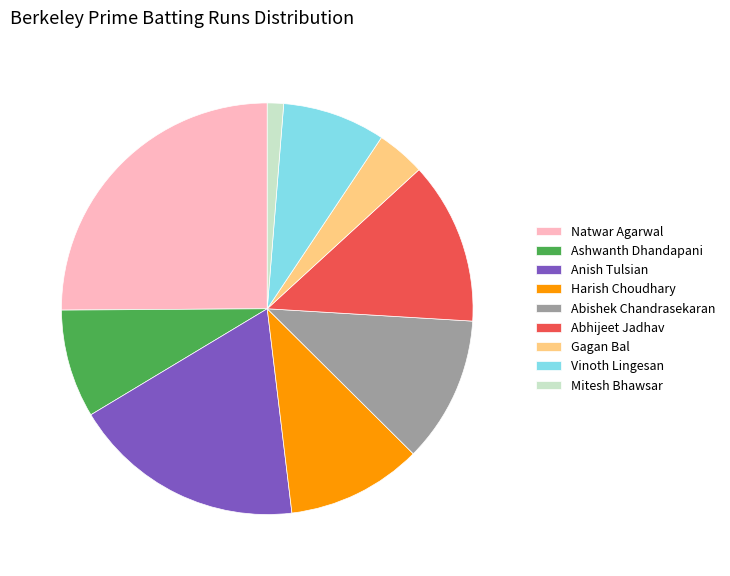

Count the number of slices in the pie.

9